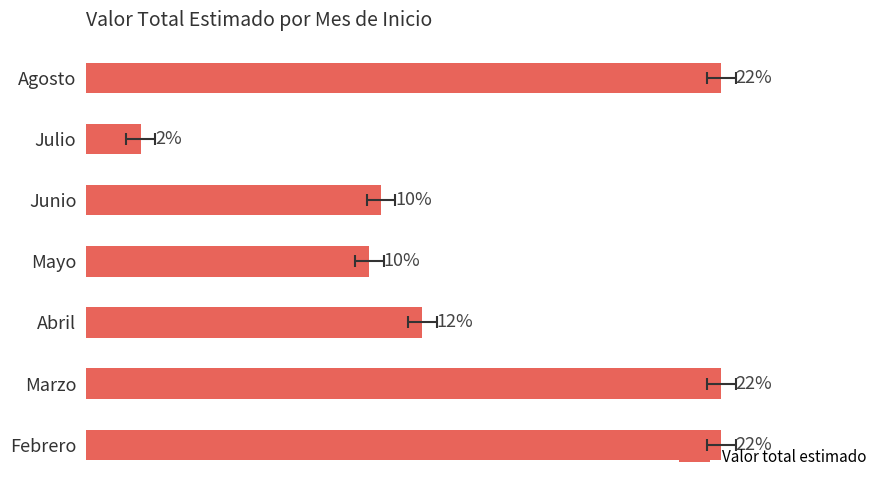

Is it true that the value at 0 is 709020650?

False